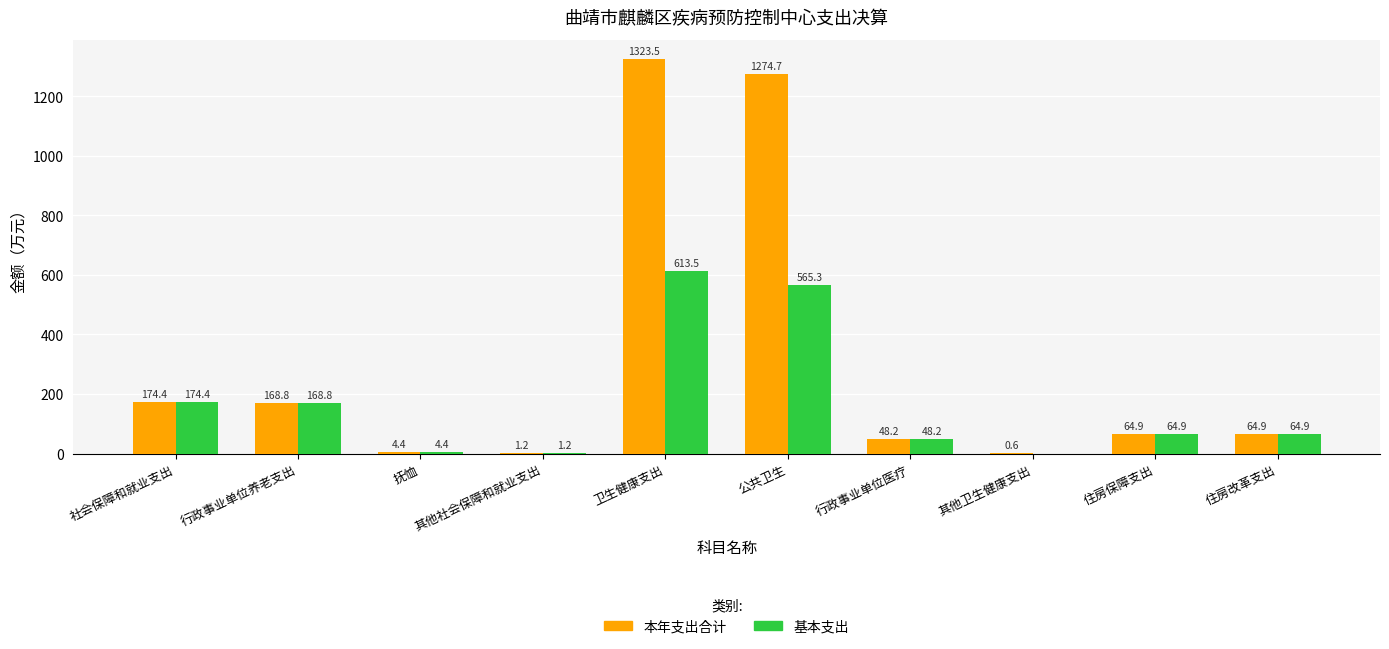

What is the greatest value displayed?

1323.5